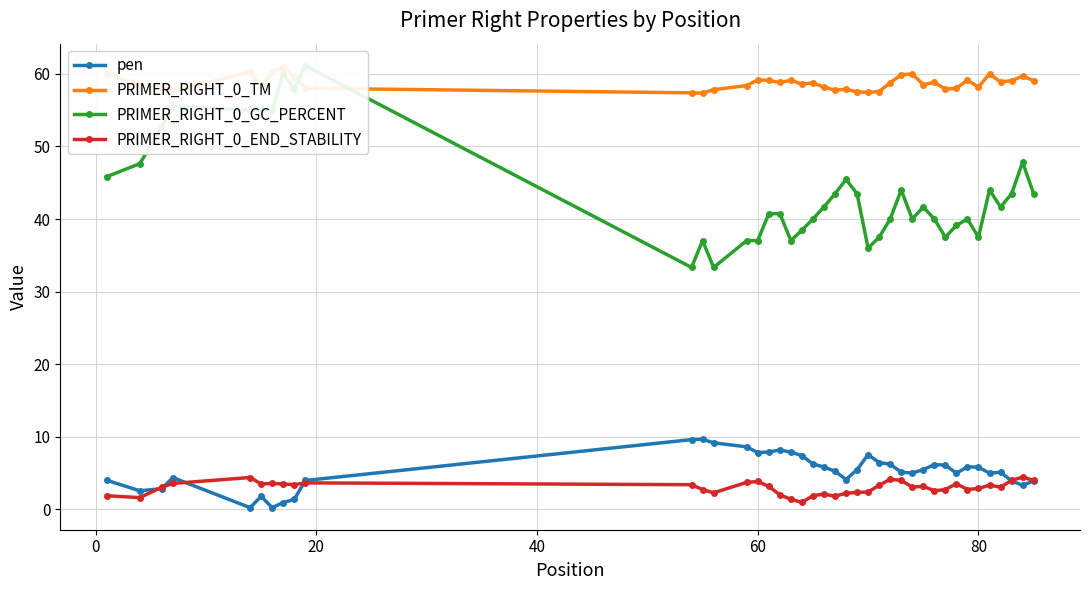

What is the highest value of the PRIMER_RIGHT_0_END_STABILITY series?

4.5